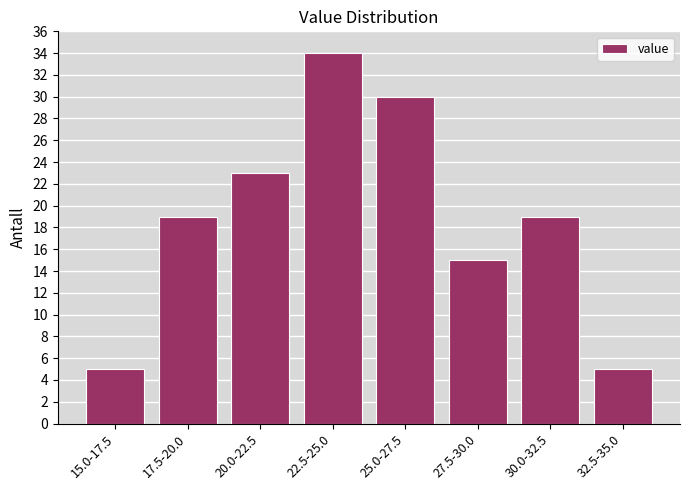

Reading right to left, extract all data points from this chart.

32.5-35.0=5	30.0-32.5=19	27.5-30.0=15	25.0-27.5=30	22.5-25.0=34	20.0-22.5=23	17.5-20.0=19	15.0-17.5=5